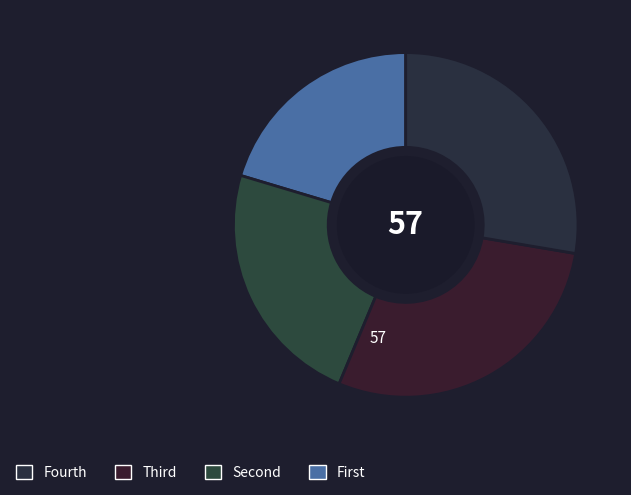

To the nearest percent, what is the difference between the largest and smallest slice percentages?

8%